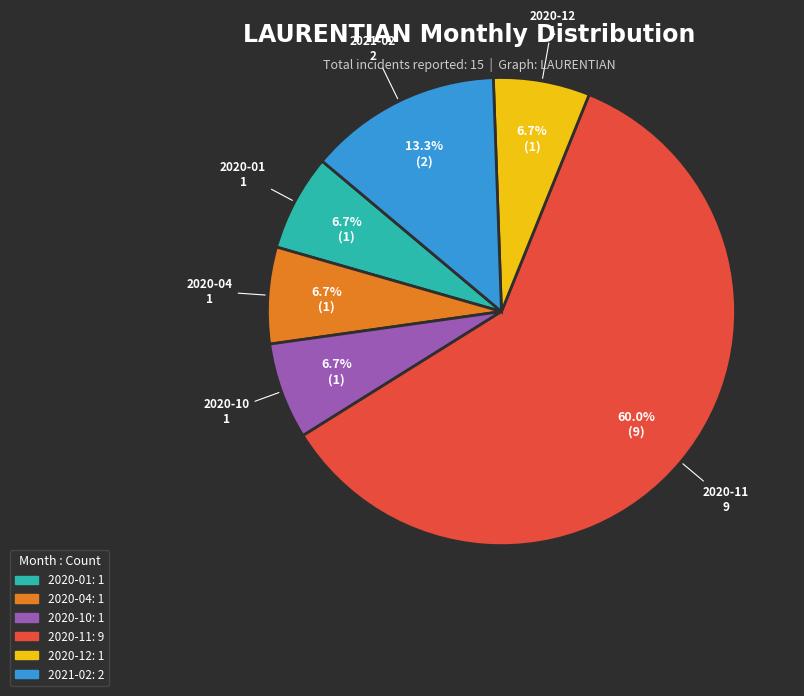

Is there a majority slice in this chart?

Yes